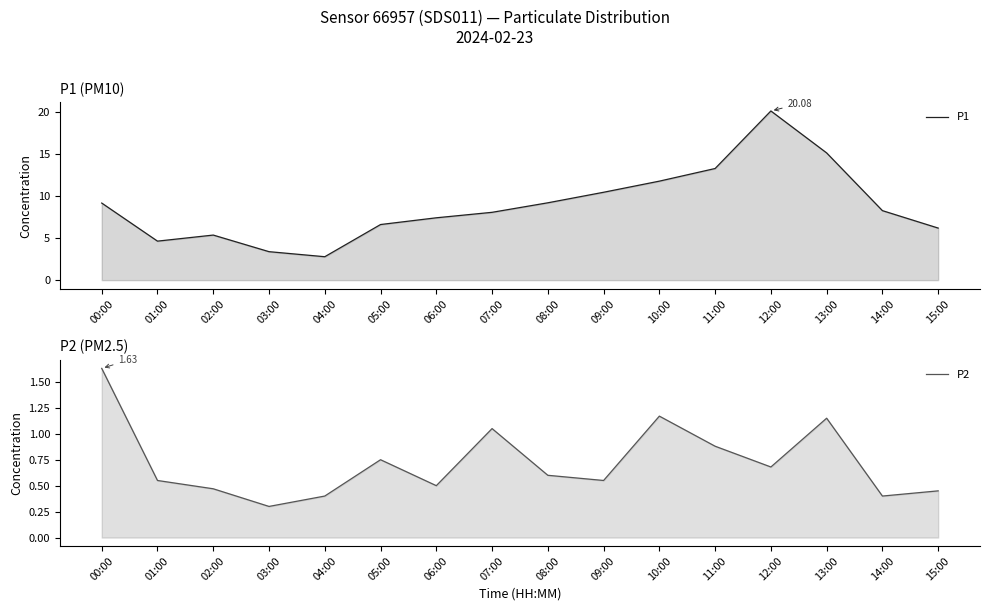

Does the chart display data point markers on the line(s)?

No